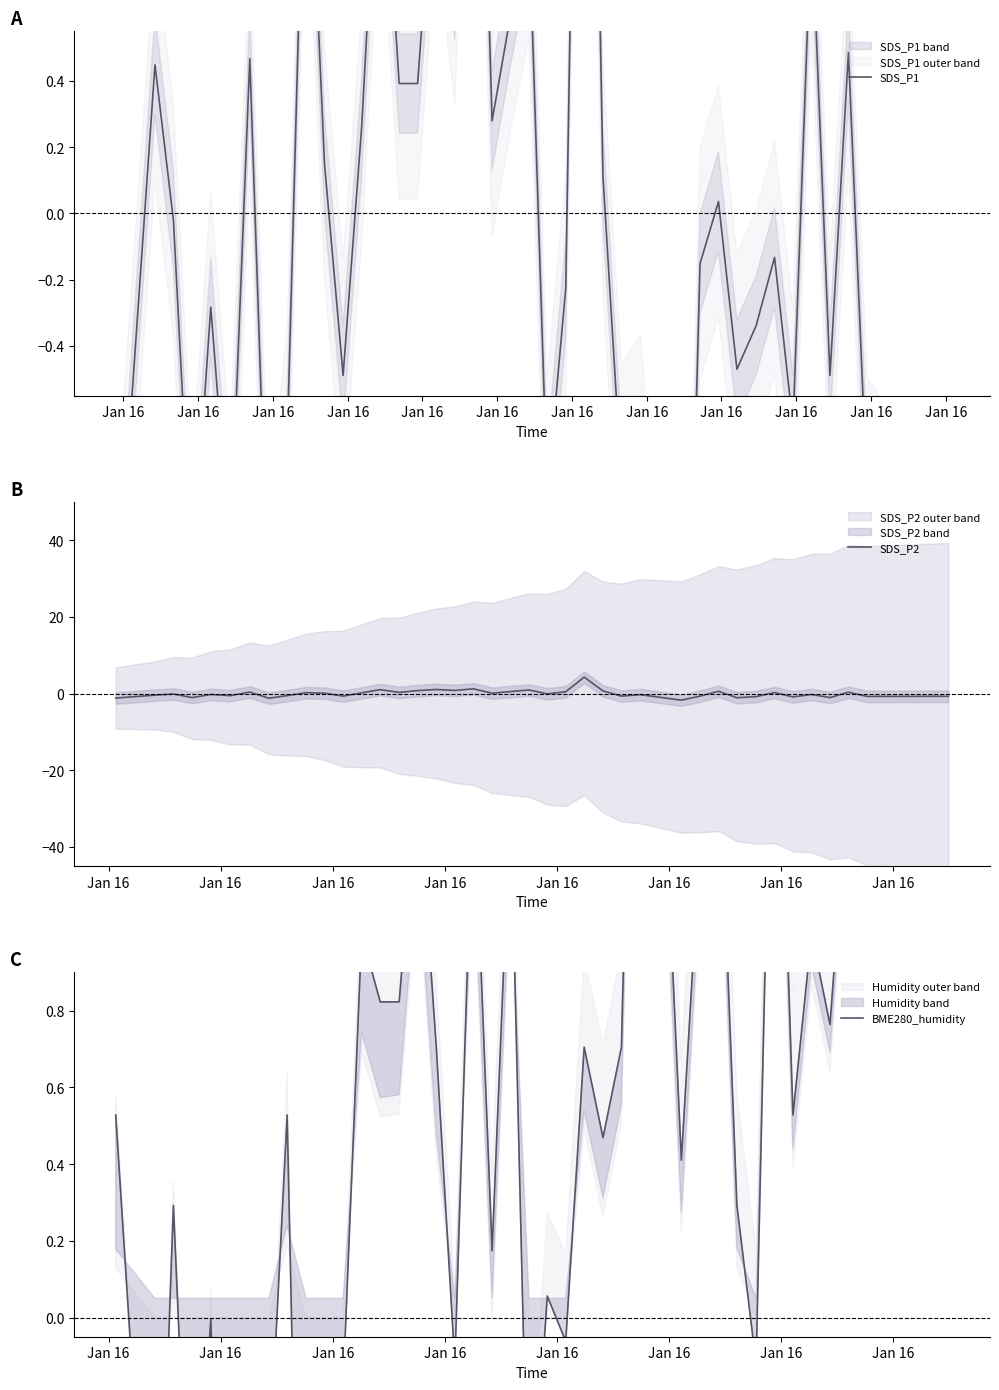

What is the maximum value for SDS_P2?

4.3